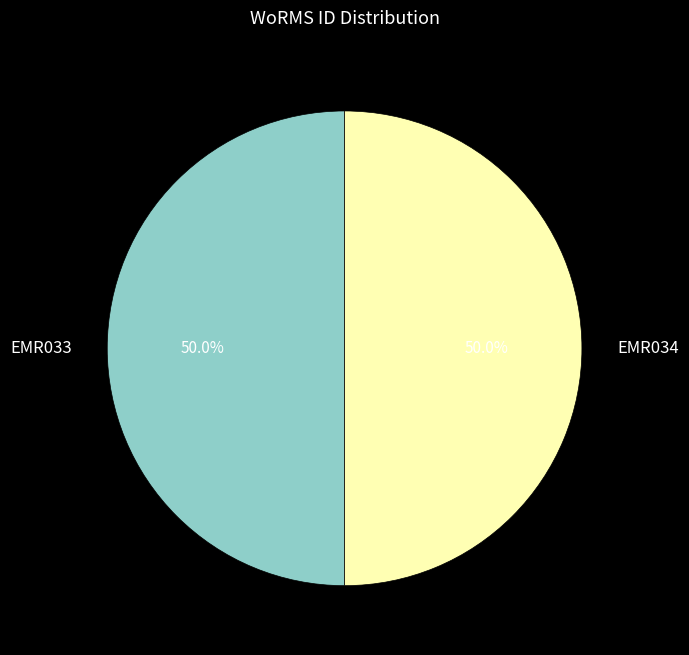

Count the number of slices in the pie.

2